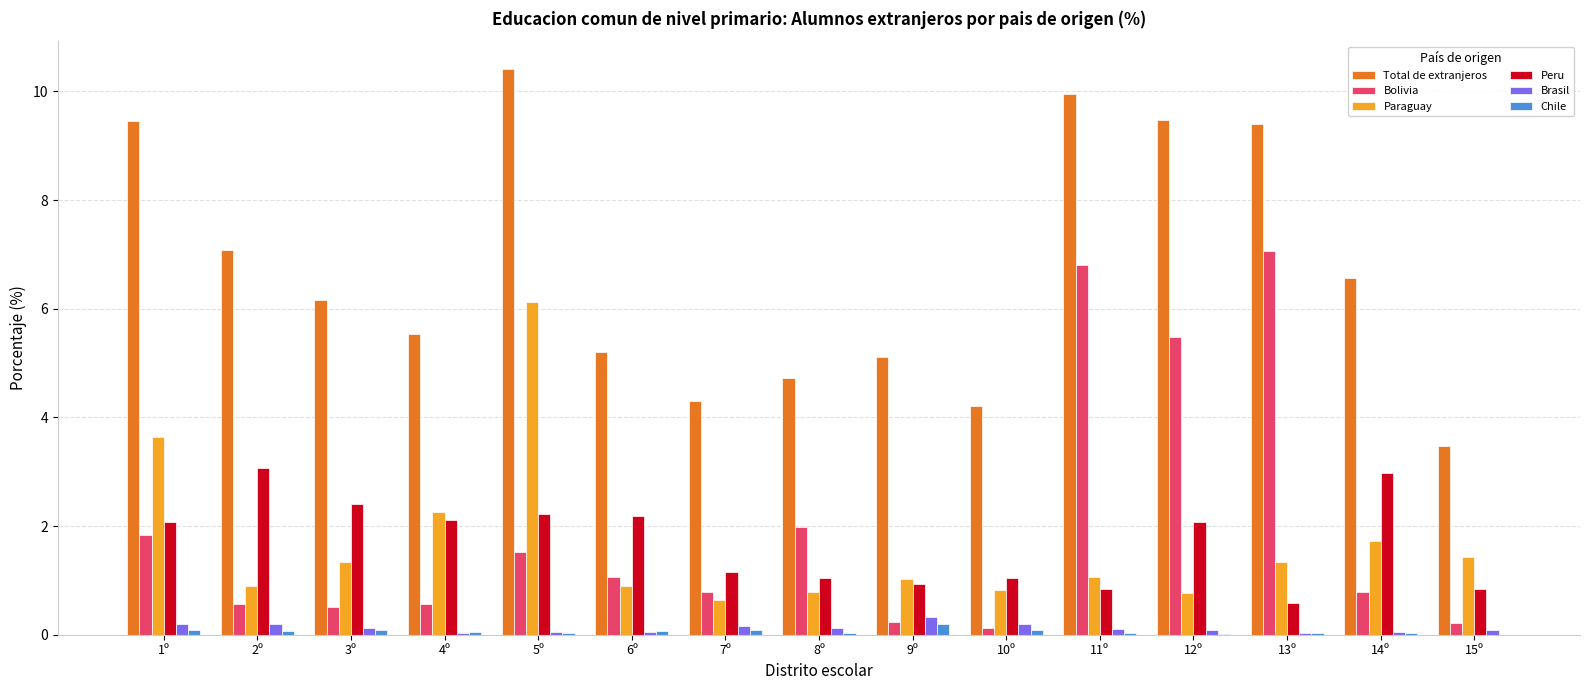

What is the sum of the Total de extranjeros values at 1º and 5º?

19.9